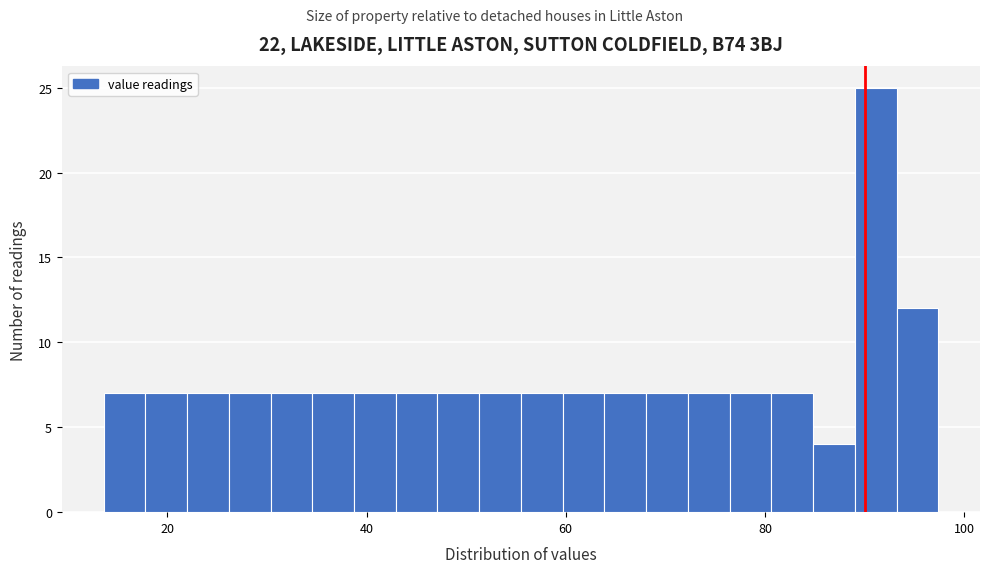

Around what value on the x-axis is the tallest bar? Give the approximate position of its centre, as read against the axis.

92